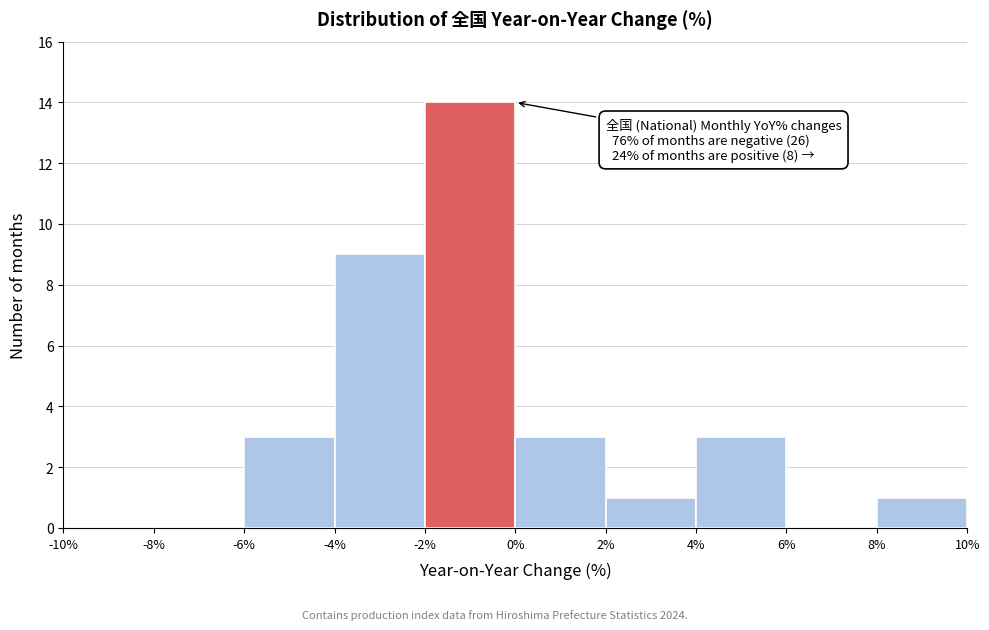

Which range on the x-axis has the tallest bar?

-2% to 0%